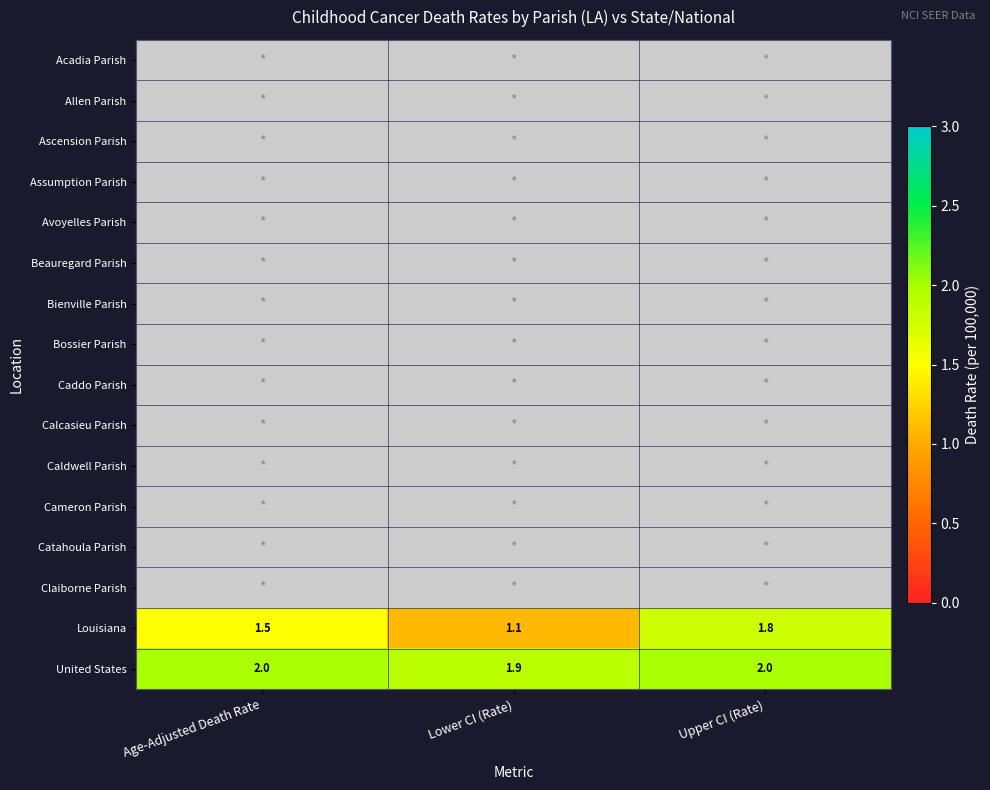

What is the greatest value displayed?

2.0